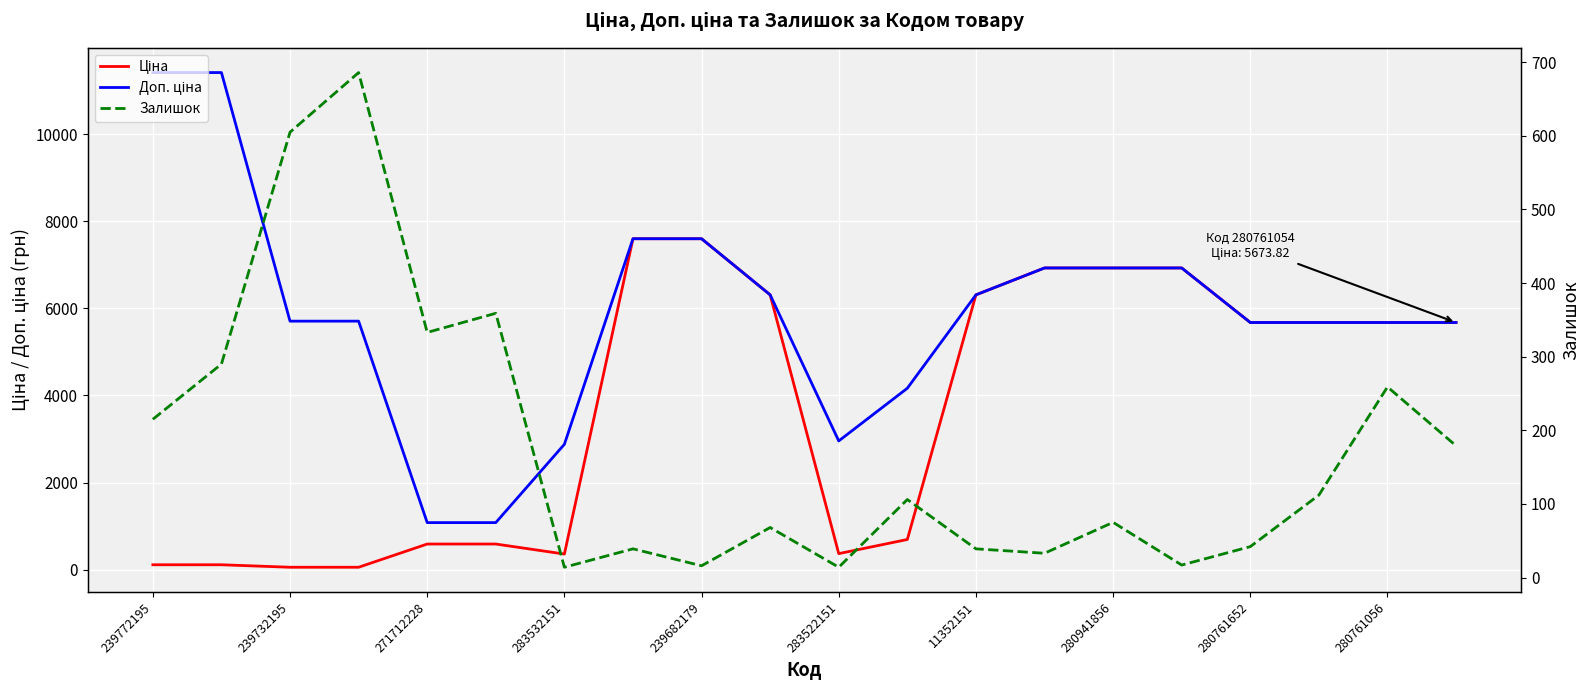

Reading left to right, list all the values displayed in this chart.

Ціна: 114.1	114.1	57.0	57.0	589.9	589.9	359.9	7596.5	7596.5	6308.8	369.5	694.3	6308.8	6925.7	6925.7	6925.7	5673.8	5673.8	5673.8	5673.8
Доп. ціна: 11410.0	11410.0	5705.0	5705.0	1081.7	1081.7	2878.8	7596.5	7596.5	6308.8	2955.8	4165.6	6308.8	6925.7	6925.7	6925.7	5673.8	5673.8	5673.8	5673.8
Залишок: 215.0	290.0	605.0	686.0	333.0	359.0	14.0	39.0	16.0	68.0	14.0	106.0	39.0	33.0	75.0	17.0	42.0	112.0	259.0	179.0